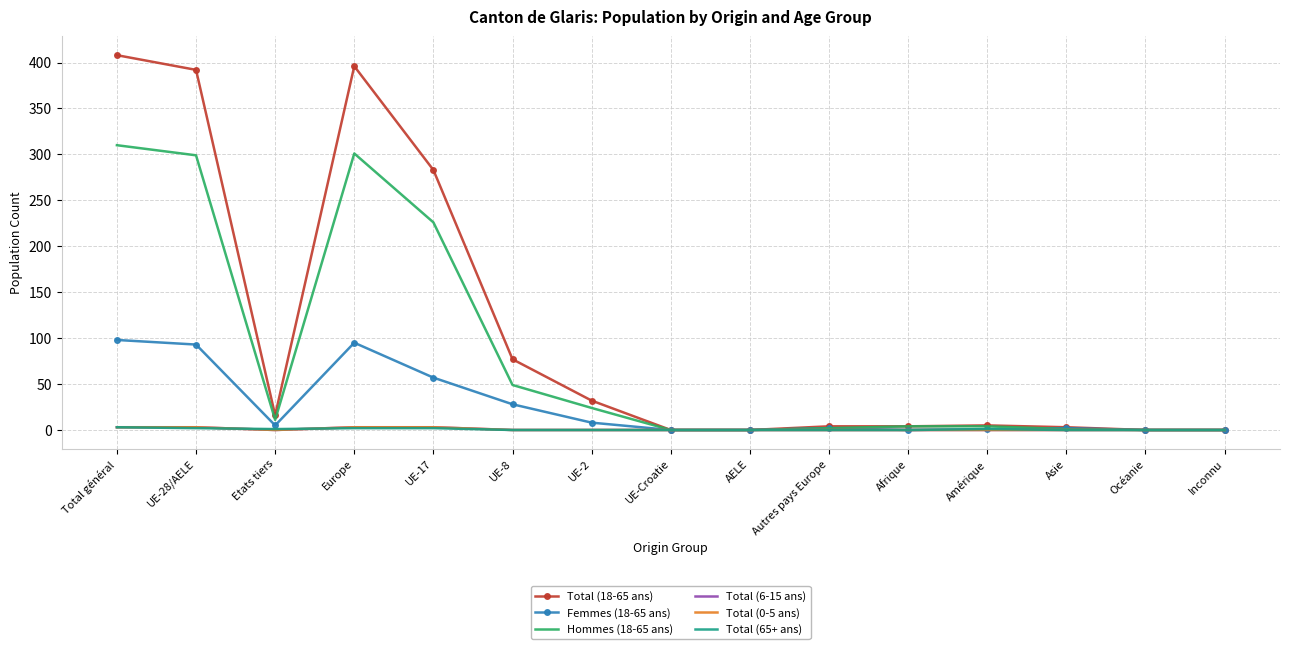

True or false: Total (65+ ans) has more than 0 points higher than both neighbors.

True